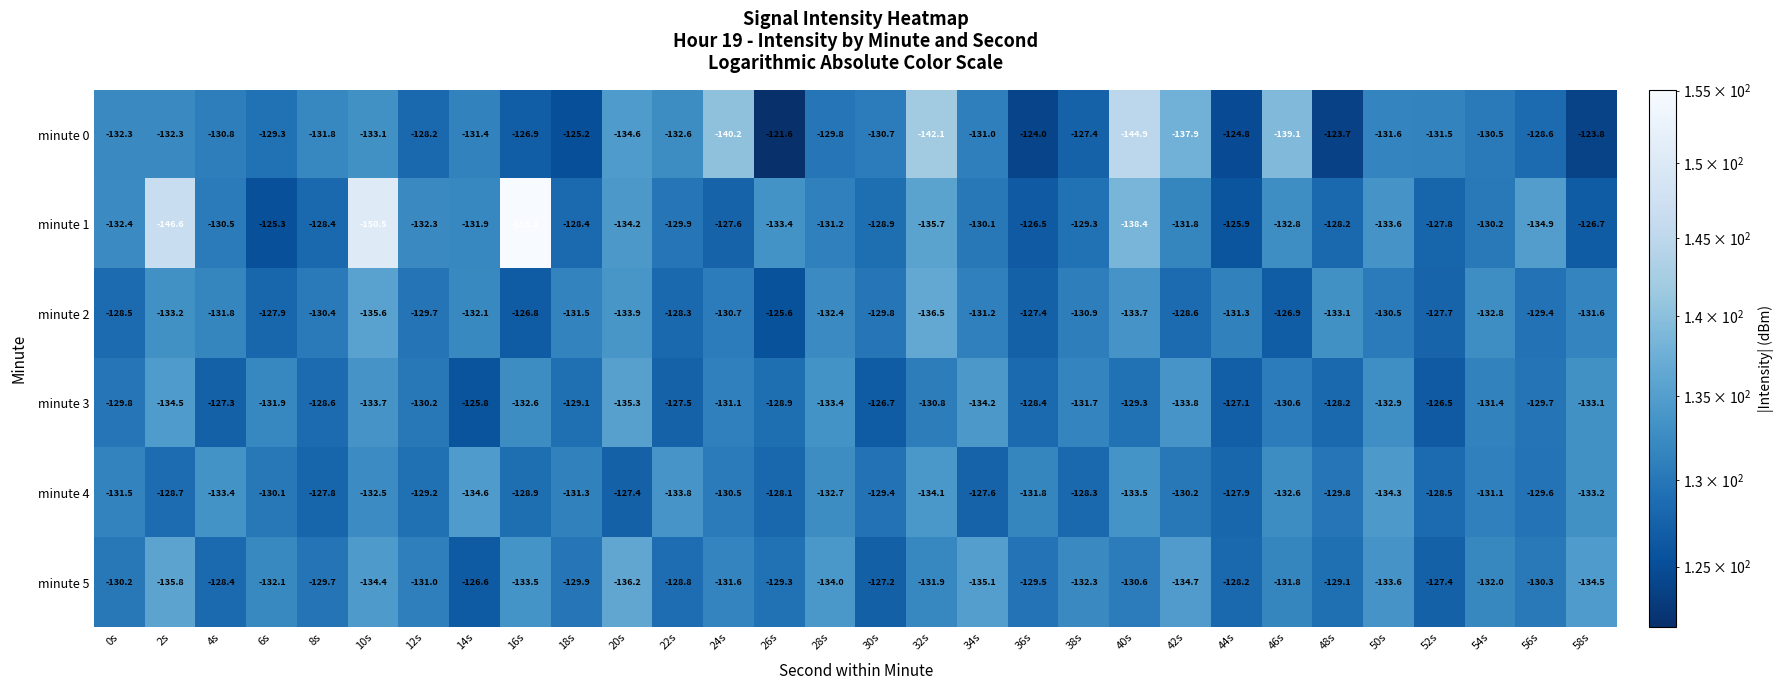

Which series has the widest spread of values?

minute 1